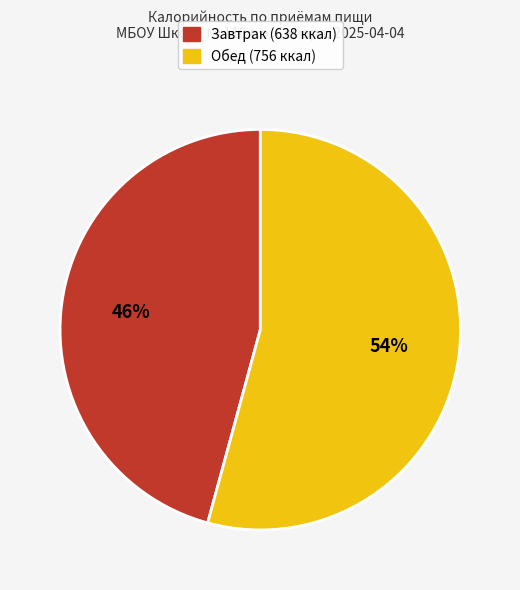

What percentage is the Обед slice, to the nearest percent?

54%